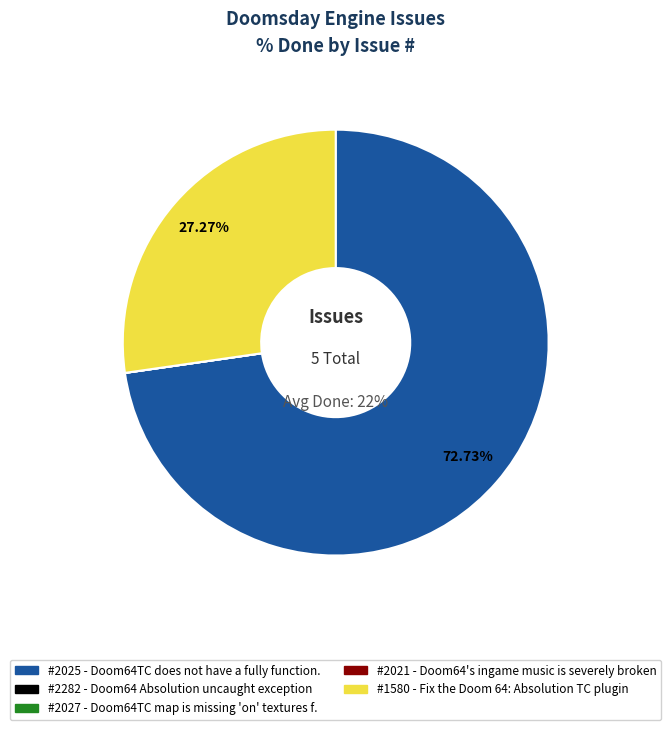

Rank the categories by value from lowest to highest.

2282, 2027, 2021, 1580, 2025